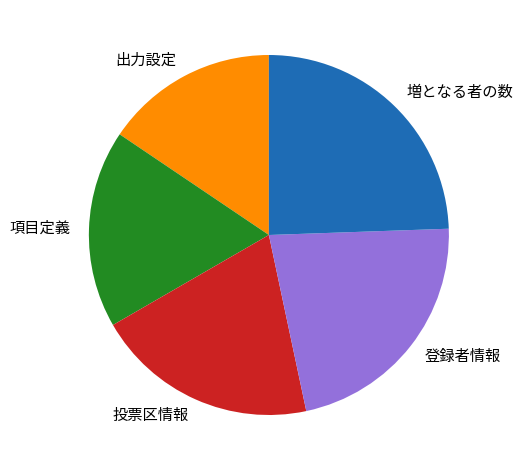

Is it true that 項目定義 is 18% of the pie?

True